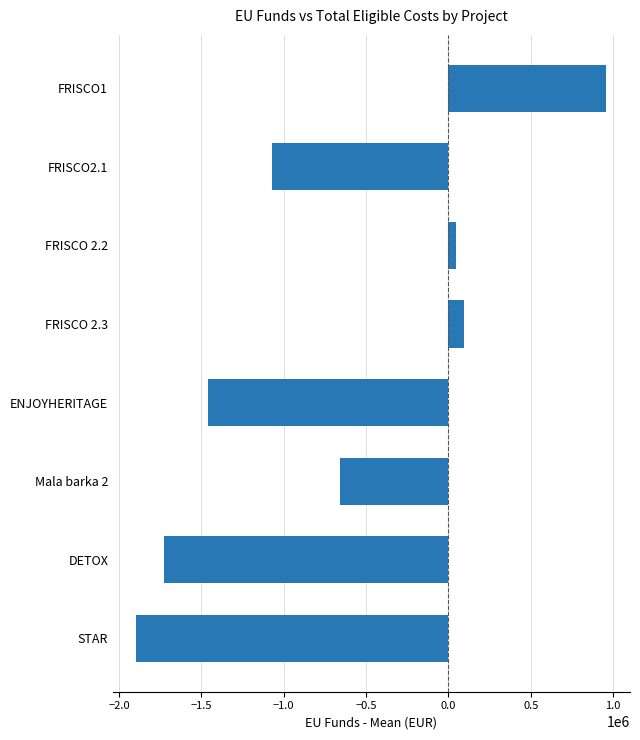

Rank the categories by value from lowest to highest.

STAR, DETOX, ENJOYHERITAGE, FRISCO2.1, Mala barka 2, FRISCO 2.2, FRISCO 2.3, FRISCO1